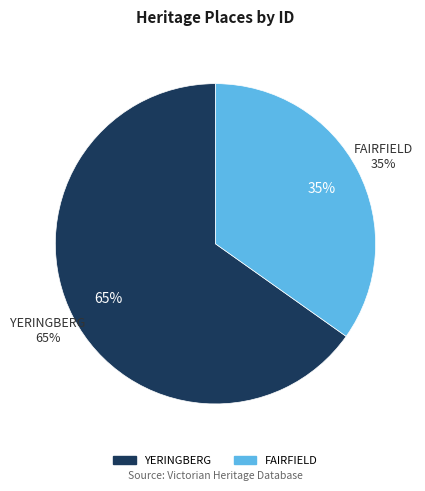

The YERINGBERG slice represents 74% of the pie. True or false?

False